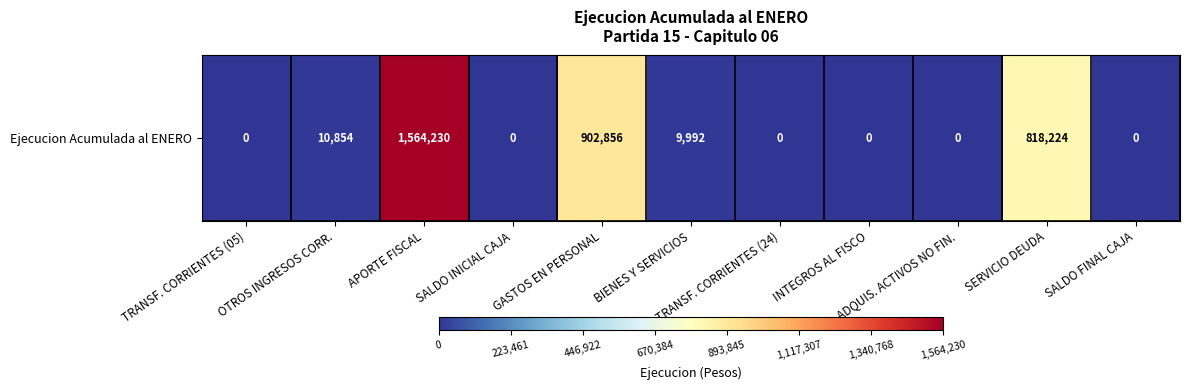

The chart shows a value of -866049 at TRANSF. CORRIENTES (05). True or false?

False